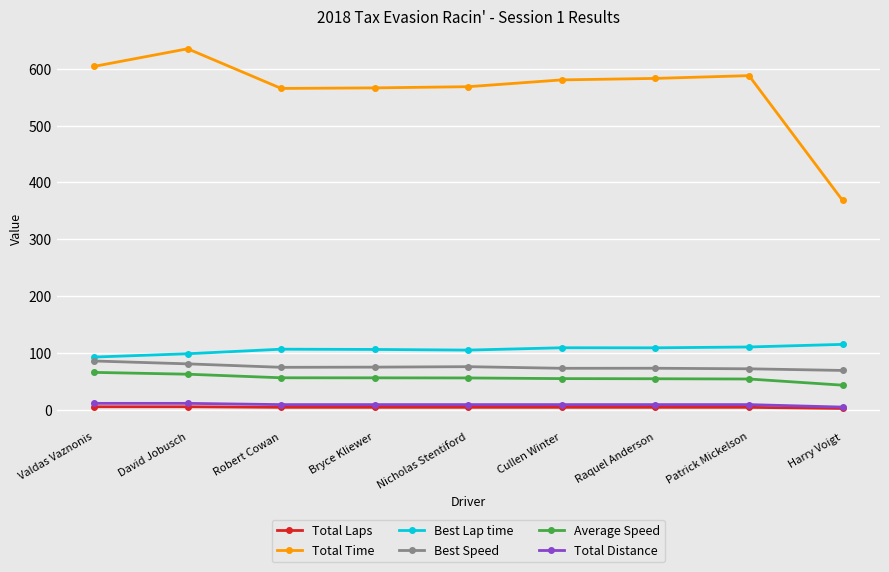

The value of Total Time at Valdas Vaznonis is 604.3. True or false?

True